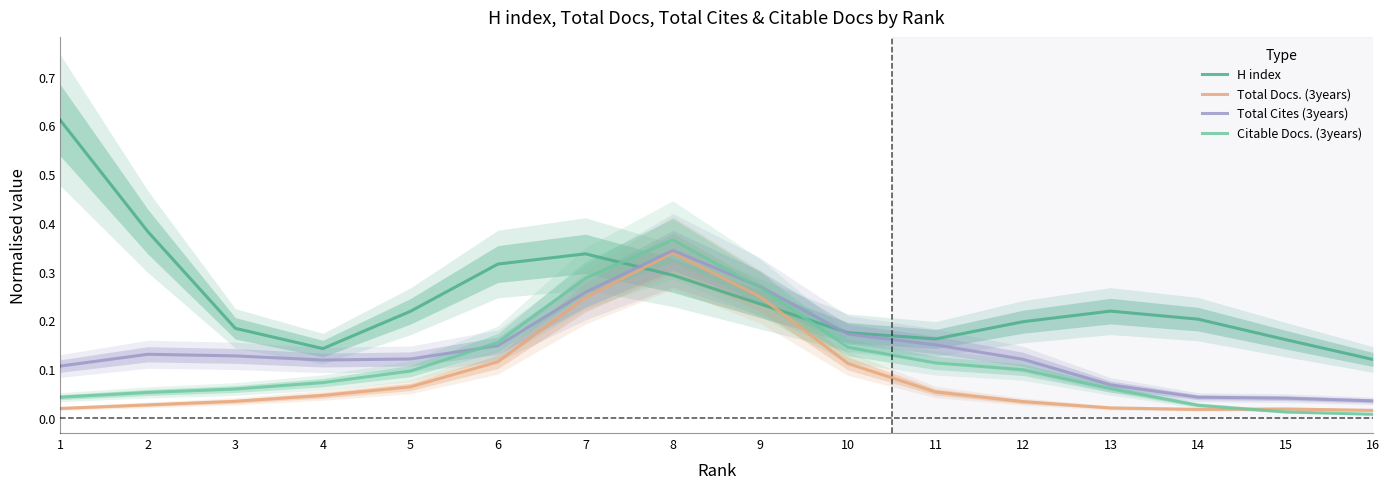

What value does the Total Cites (3years) series have at 1?

0.1